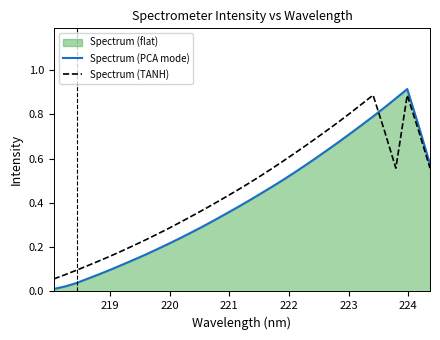

List the series in order of their peak value, highest first.

Spectrum (PCA mode), Spectrum (TANH)